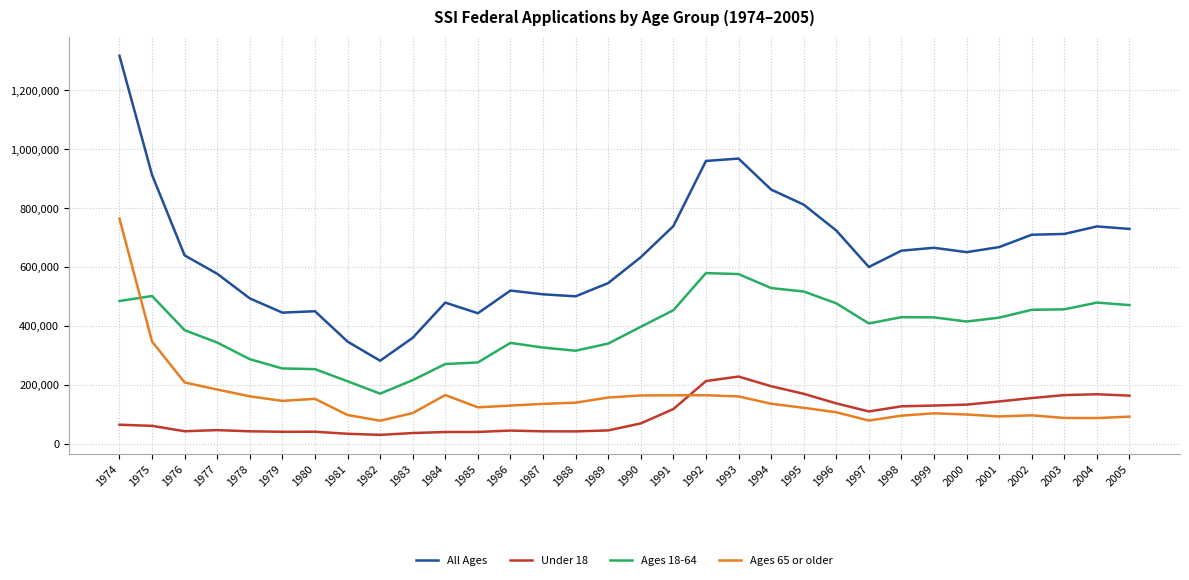

What is the spread (max minus min) of values at 2001?

574440